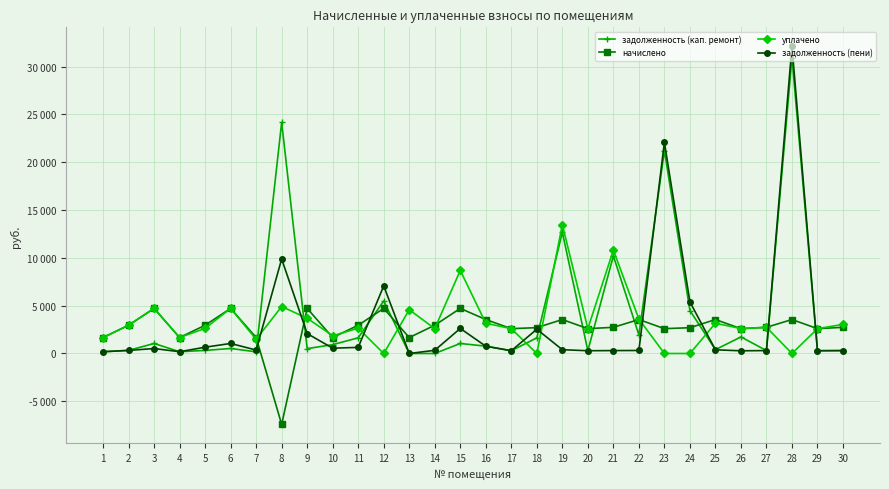

Count the number of data series in this chart.

4